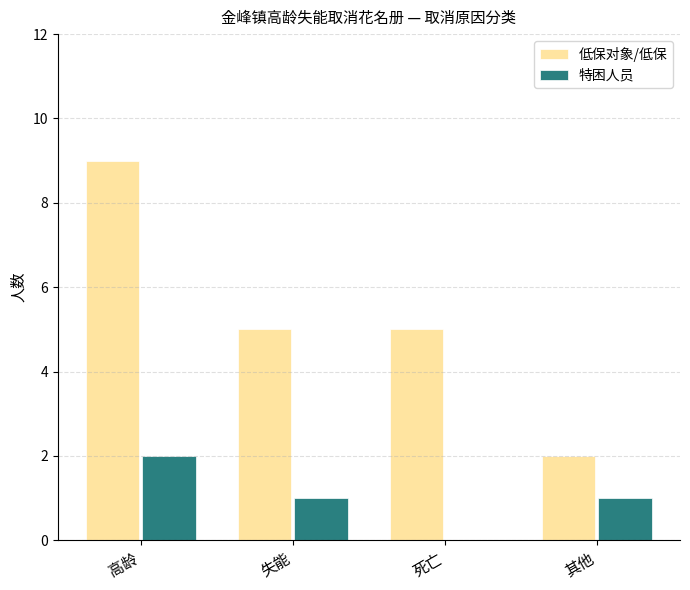

What is the sum of the 低保对象/低保 values at 其他 and 死亡?

7